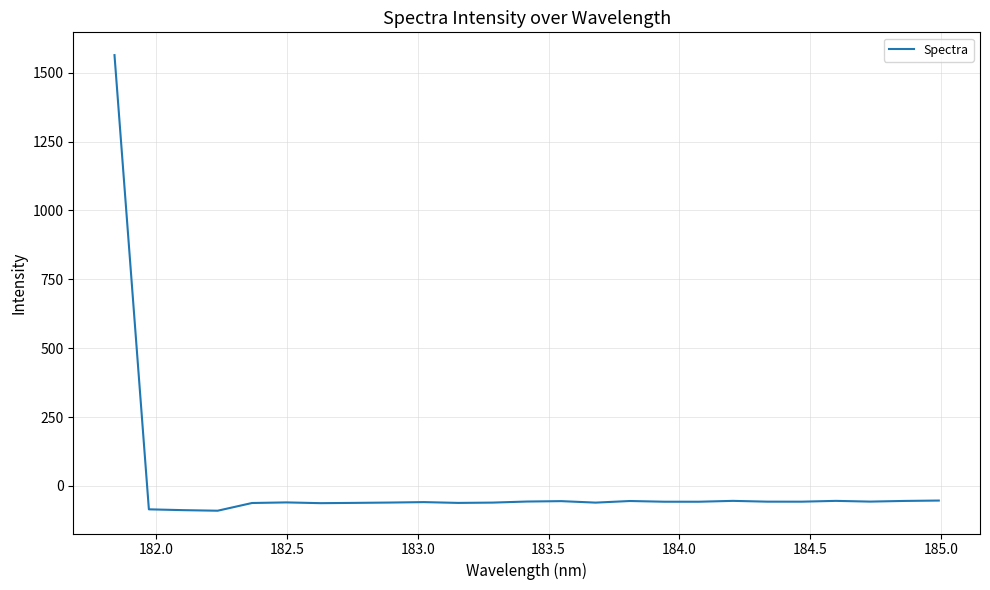

What is the difference between the maximum and minimum values?

1653.8